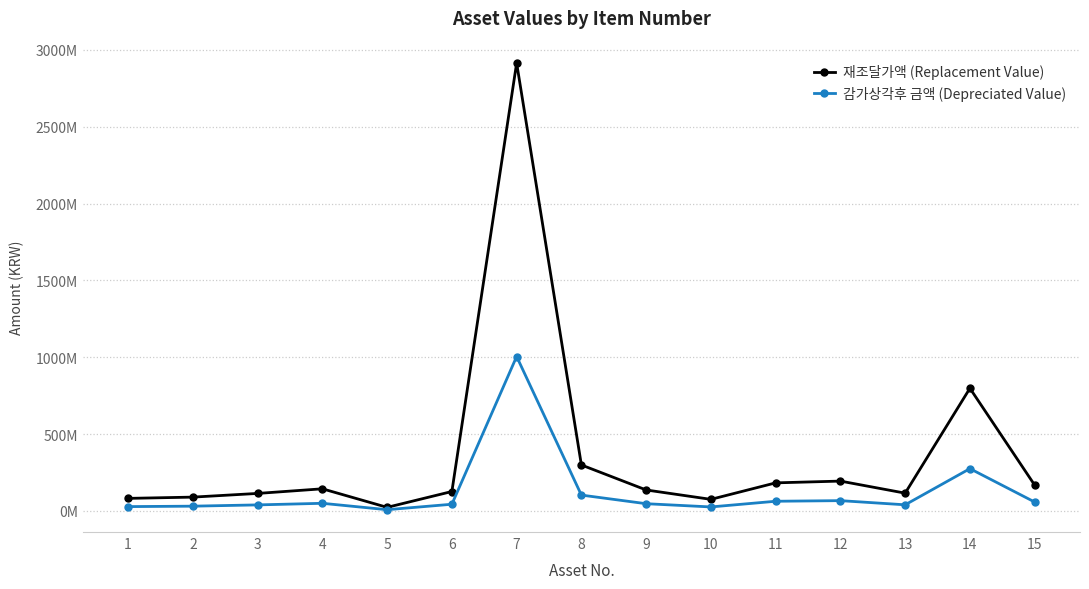

What are all the series names shown in the legend?

재조달가액 (Replacement Value), 감가상각후 금액 (Depreciated Value)